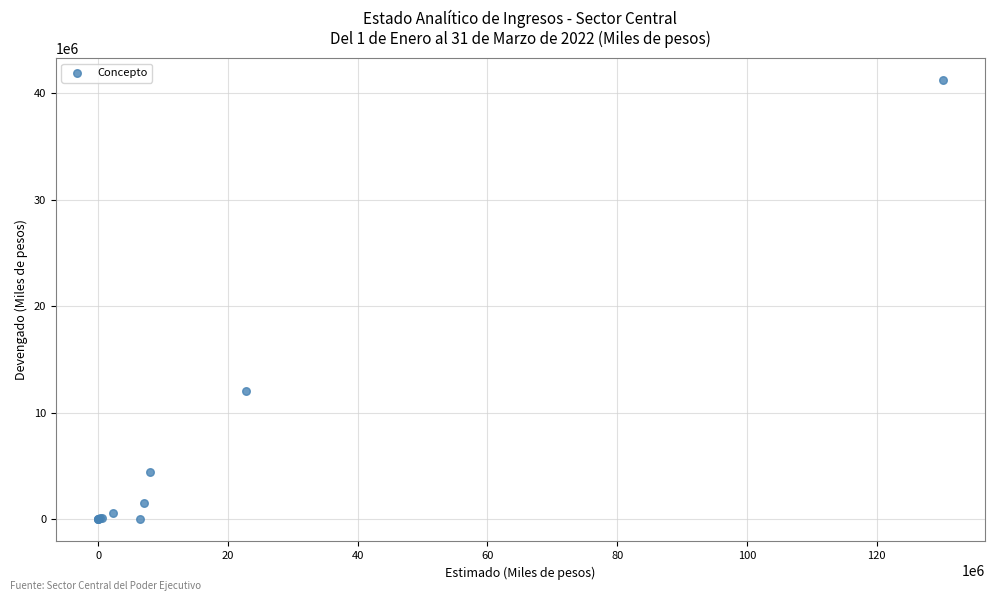

What Y value in the scatter plot is closest to 20624970?

12029648.0